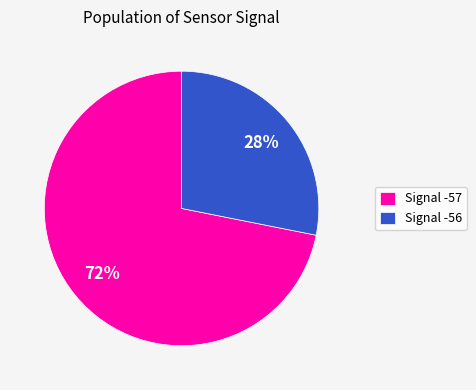

Is there a majority slice in this chart?

Yes